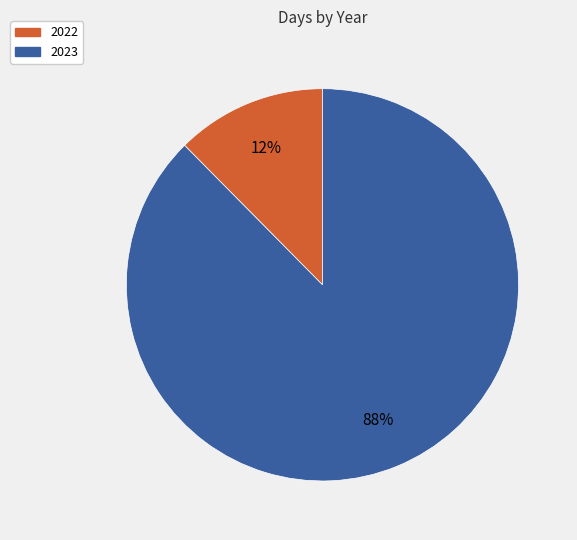

What is the majority slice?

2023